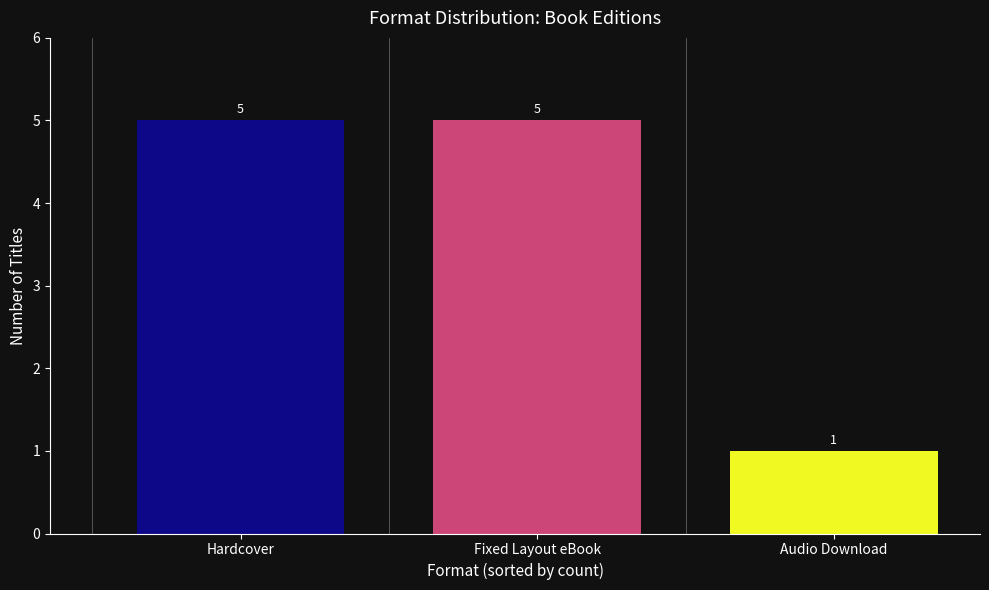

Reading left to right, extract all data points from this chart.

5	5	1